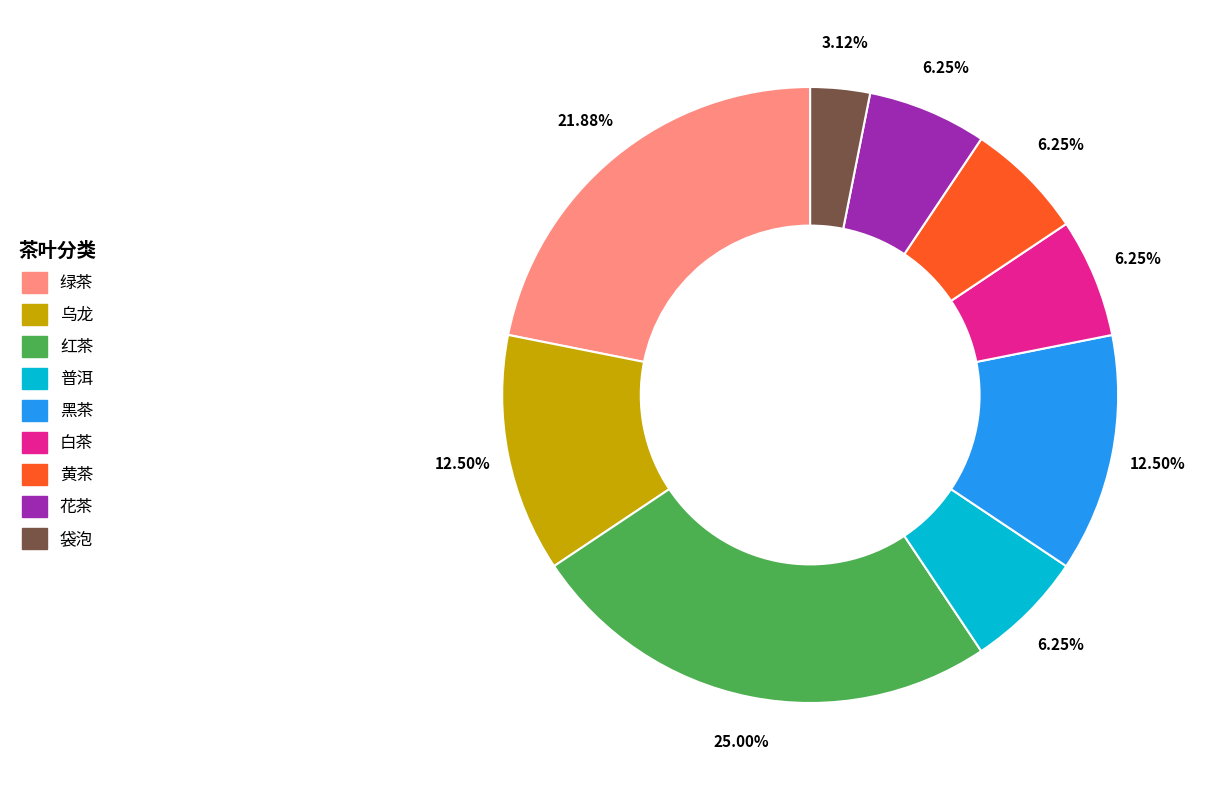

Which category has the biggest portion of the pie?

红茶